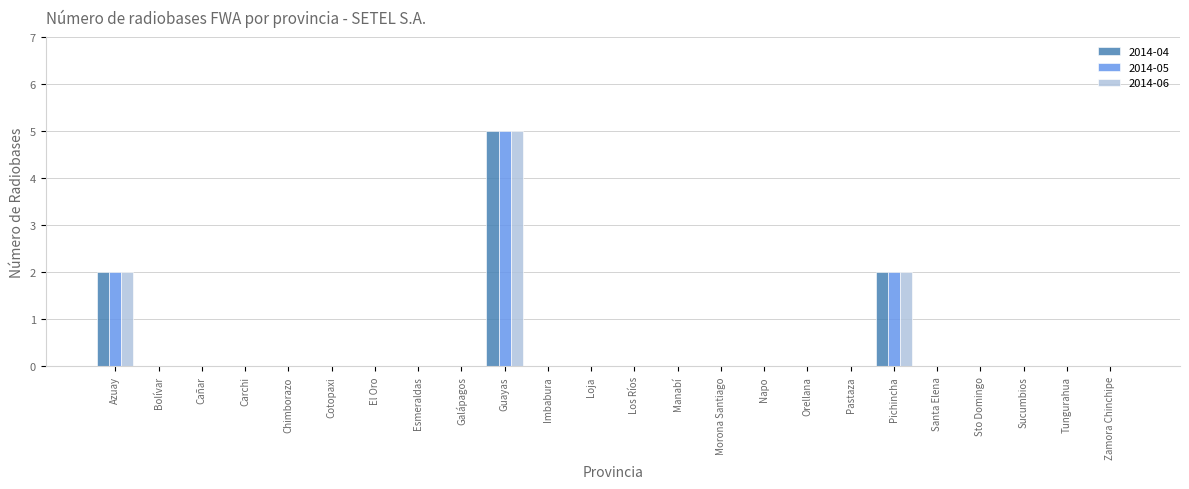

At which category is the sum across all series the highest?

Guayas